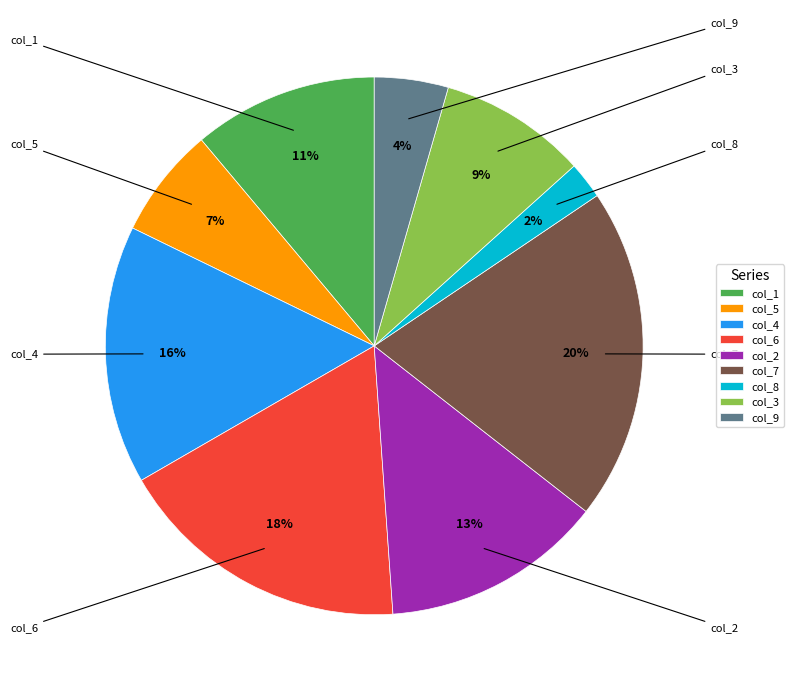

What percentage is the col_2 slice, to the nearest percent?

13%